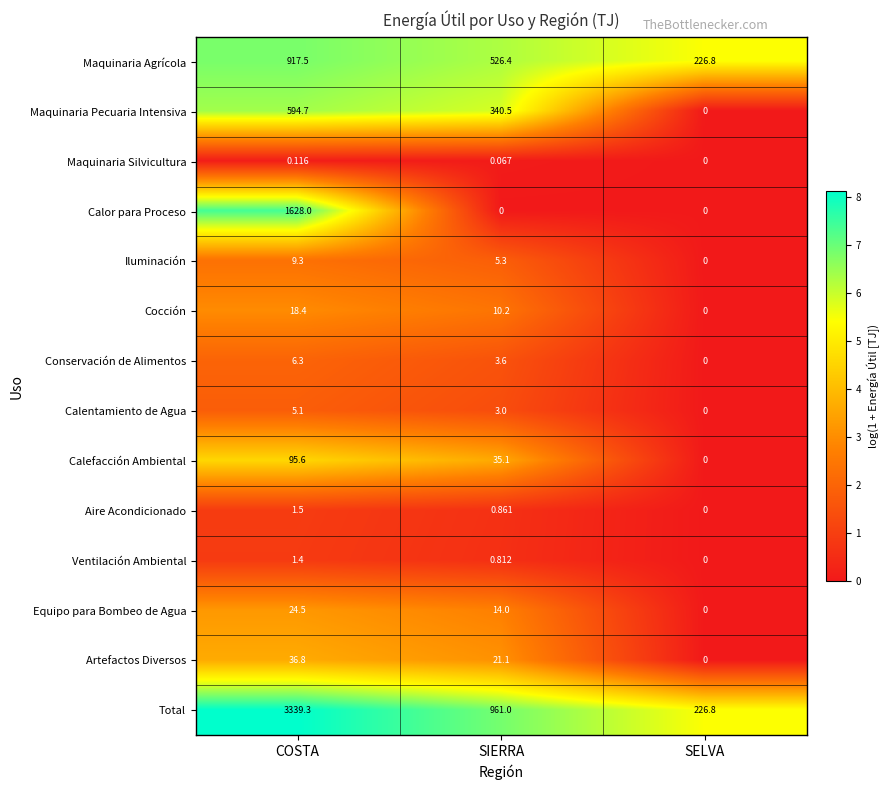

Between COSTA and SIERRA, which series saw the biggest shift?

Total